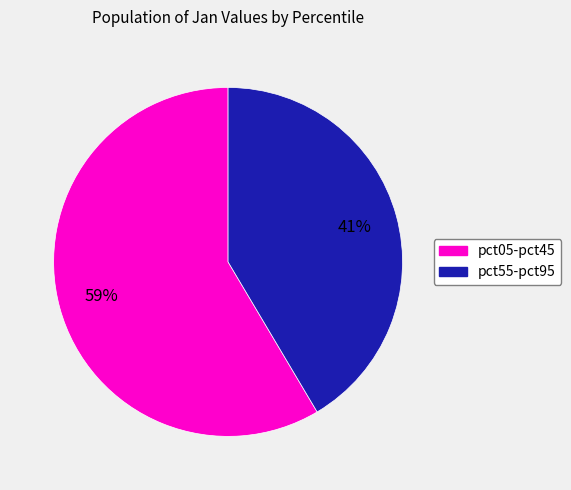

To the nearest percent, what is the average slice percentage?

50%